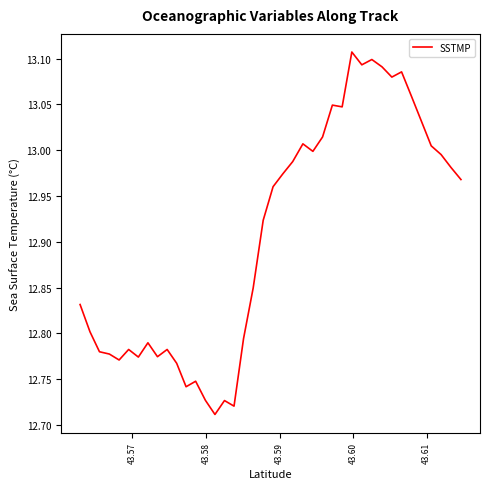

What is the difference between the maximum and second lowest values?

0.4